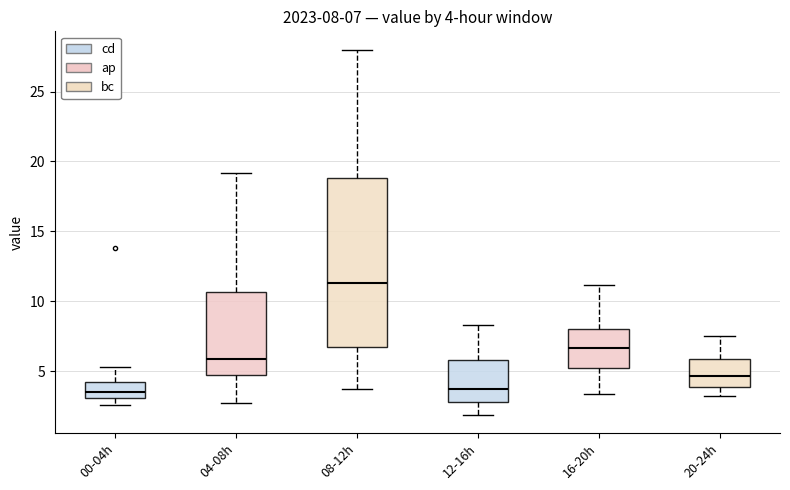

Which box is the tallest, from its lower edge to its upper edge?

08-12h